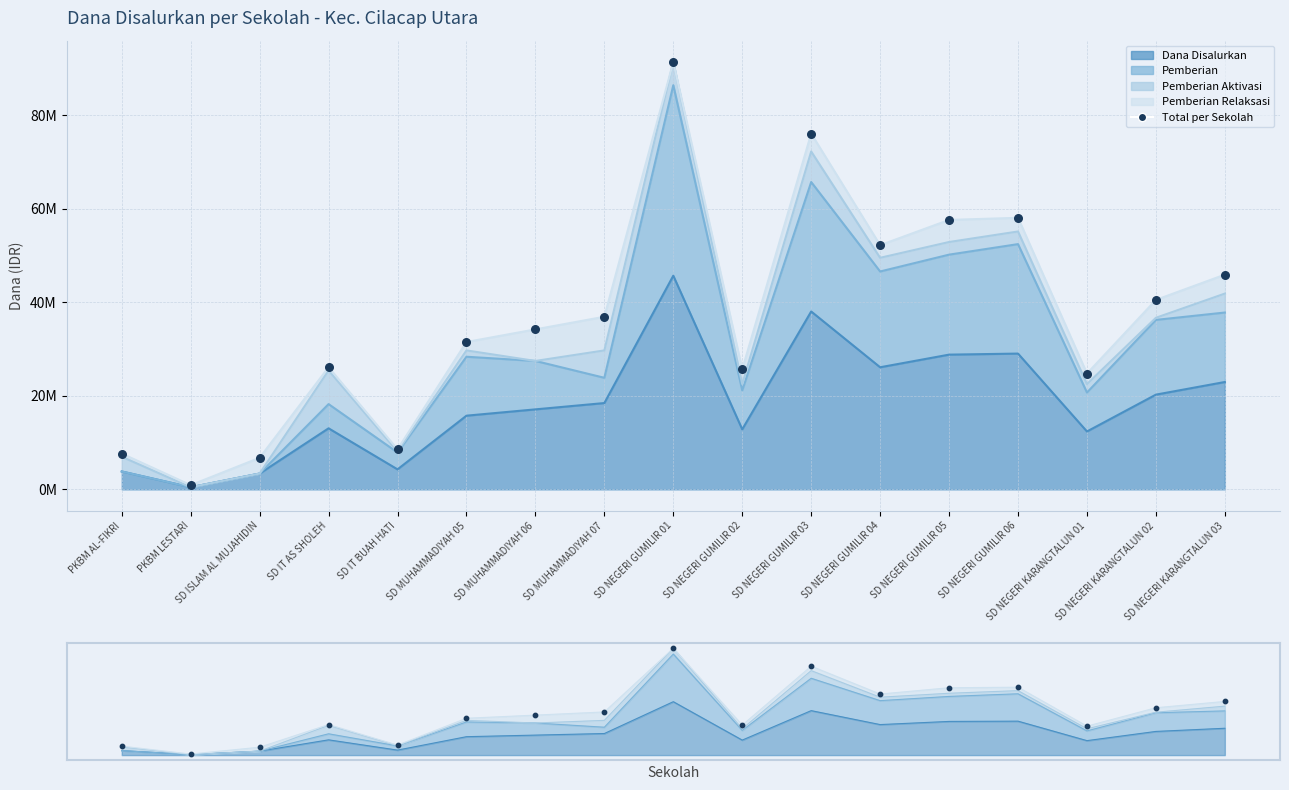

Which series has the widest spread of Y values?

Total per Sekolah